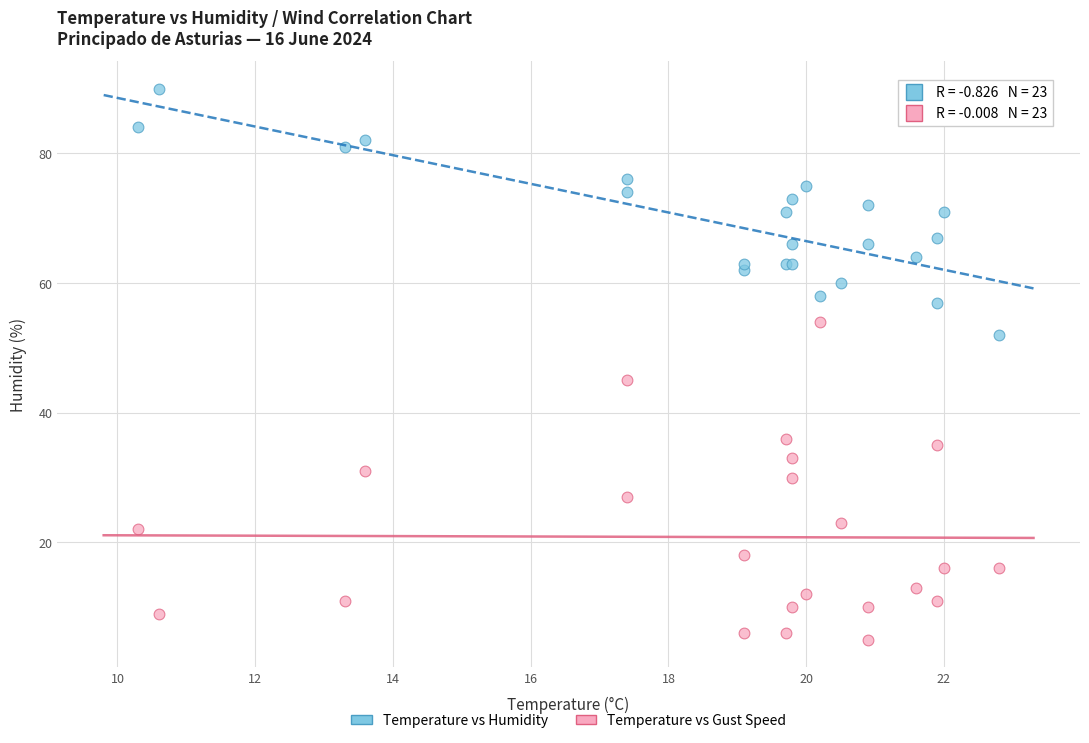

Which series reaches the maximum Y coordinate?

Temperature vs Humidity